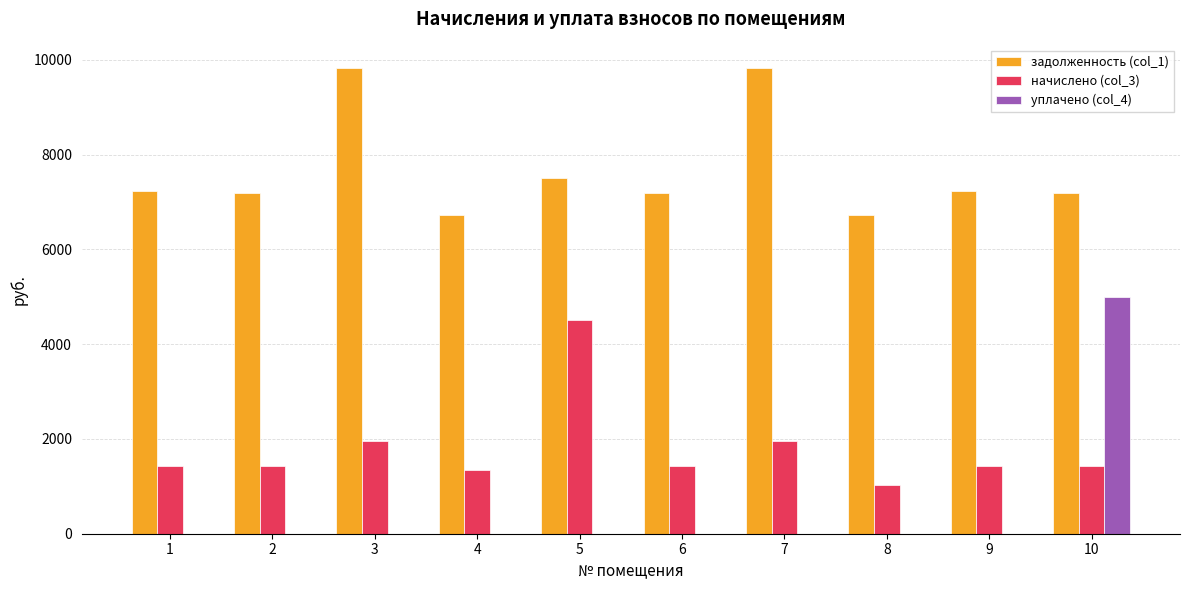

What is the maximum value for начислено (col_3)?

4506.8